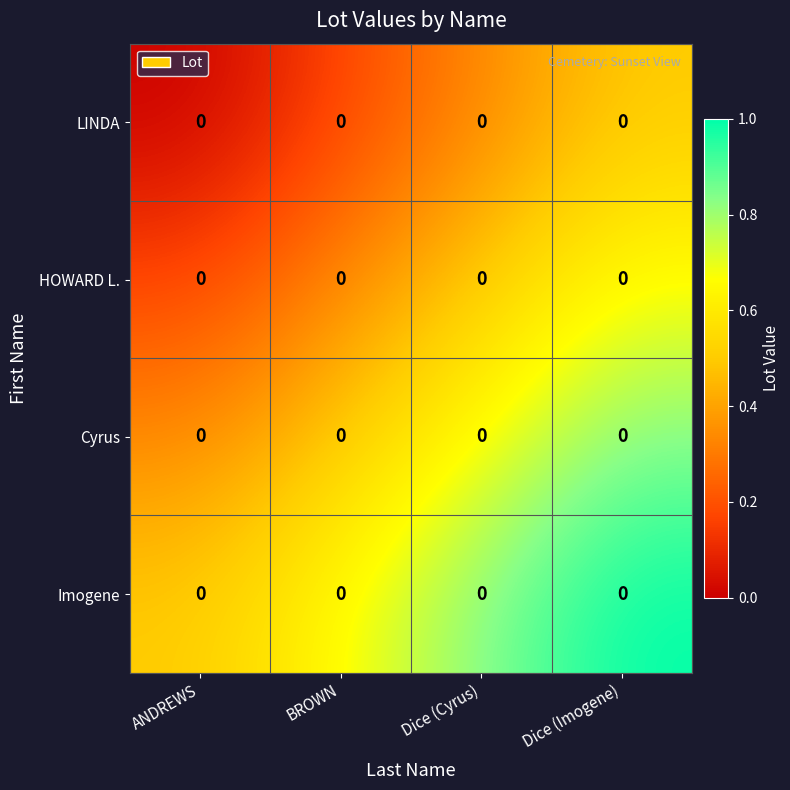

How many distinct data groups are displayed?

4